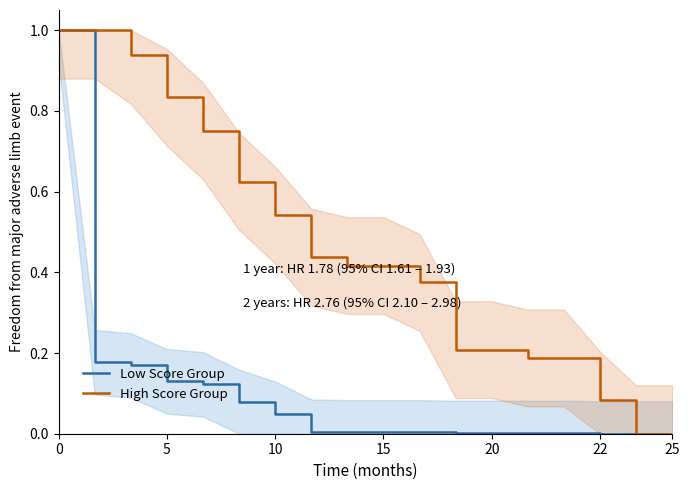

True or false: High Score Group has a value of 1.3 at 5.

False